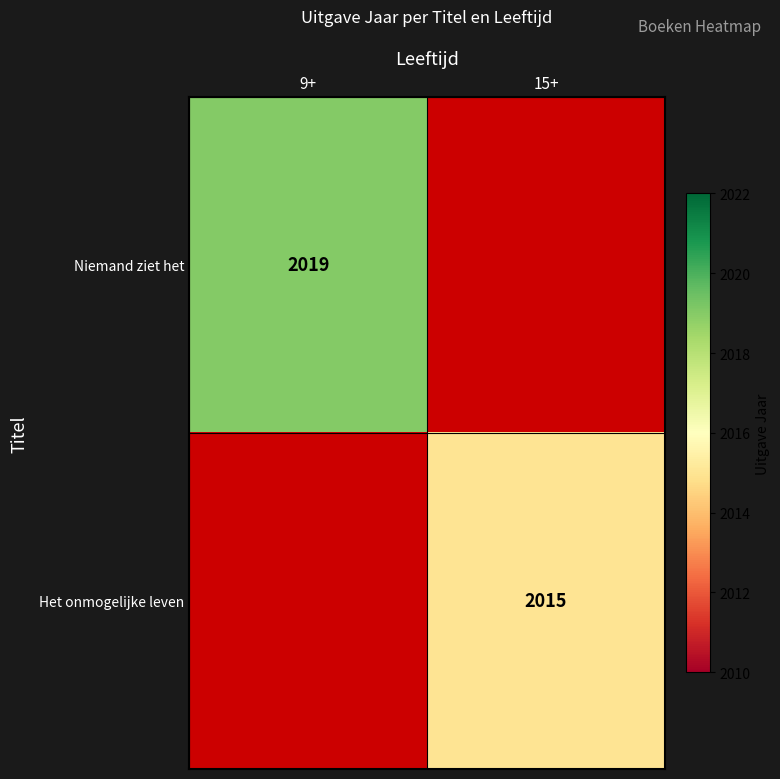

Which has a higher value, 15+ or 9+?

9+